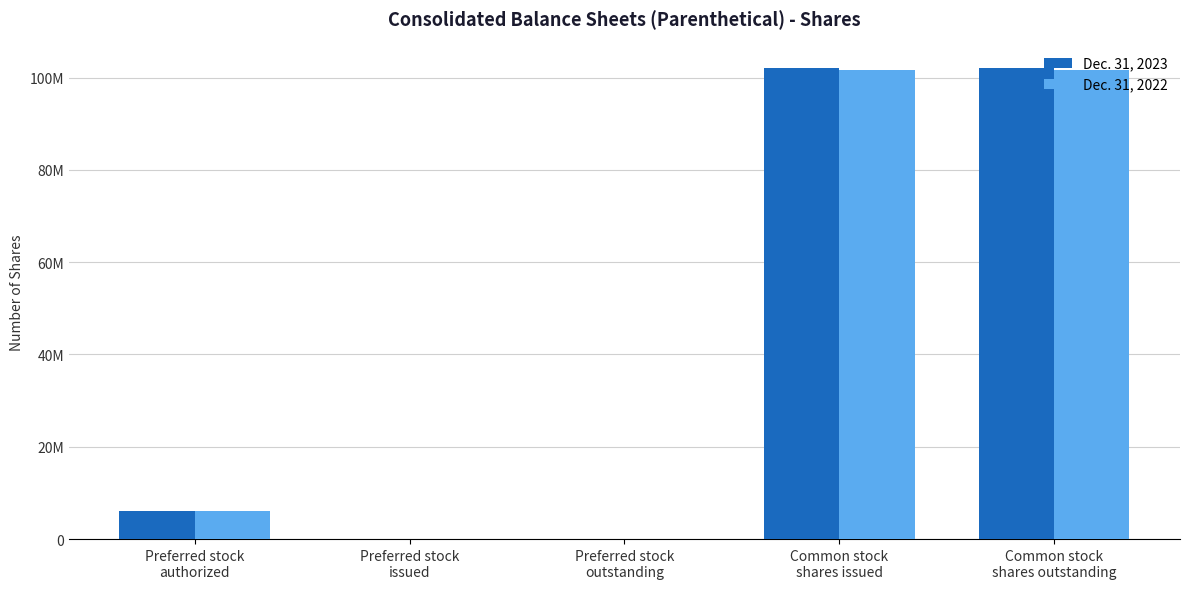

What is the label of the 2nd bar from the left?

Preferred stock
issued